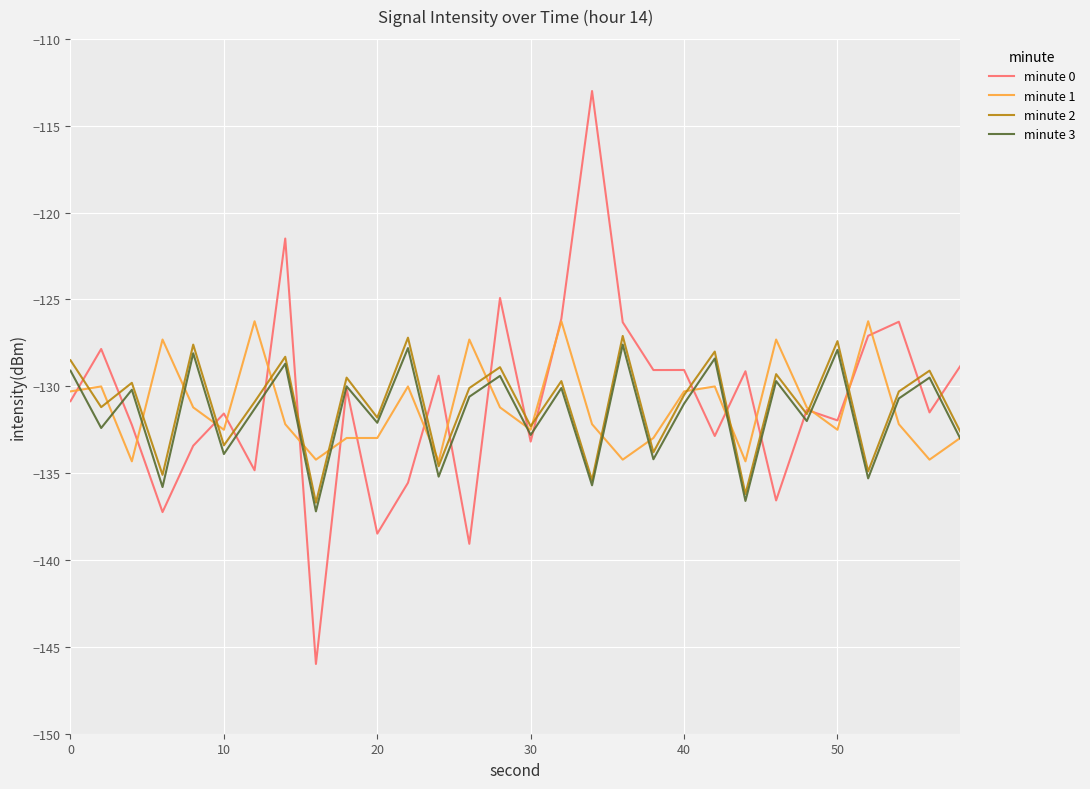

What are all the series names shown in the legend?

minute 0, minute 1, minute 2, minute 3